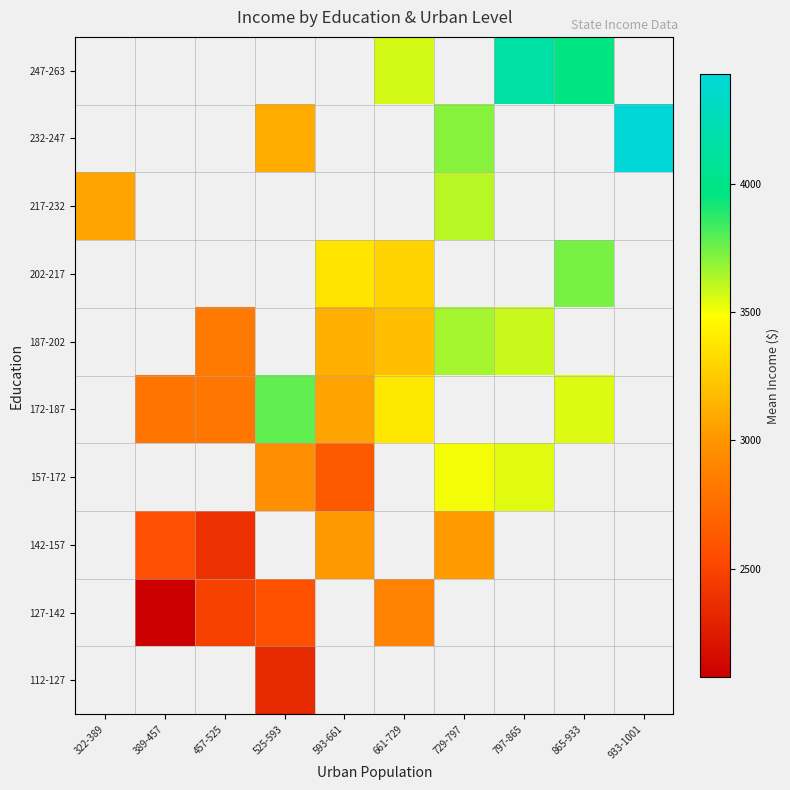

How many positive values does the 172-187 series have?

6